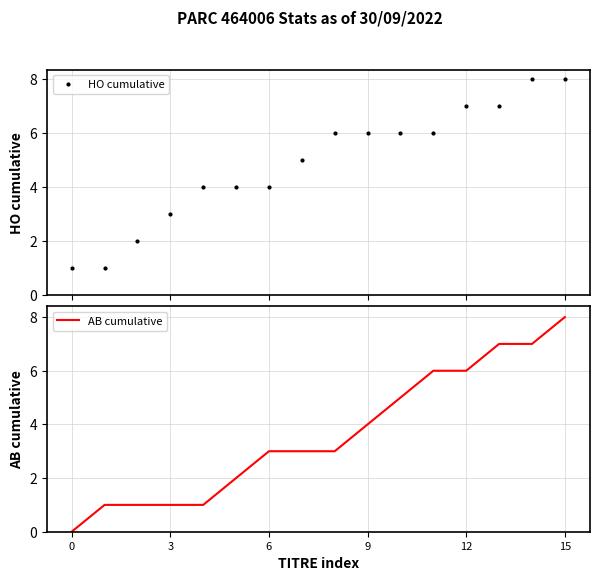

What is the value of the HO cumulative point at the 10th from the left?

6